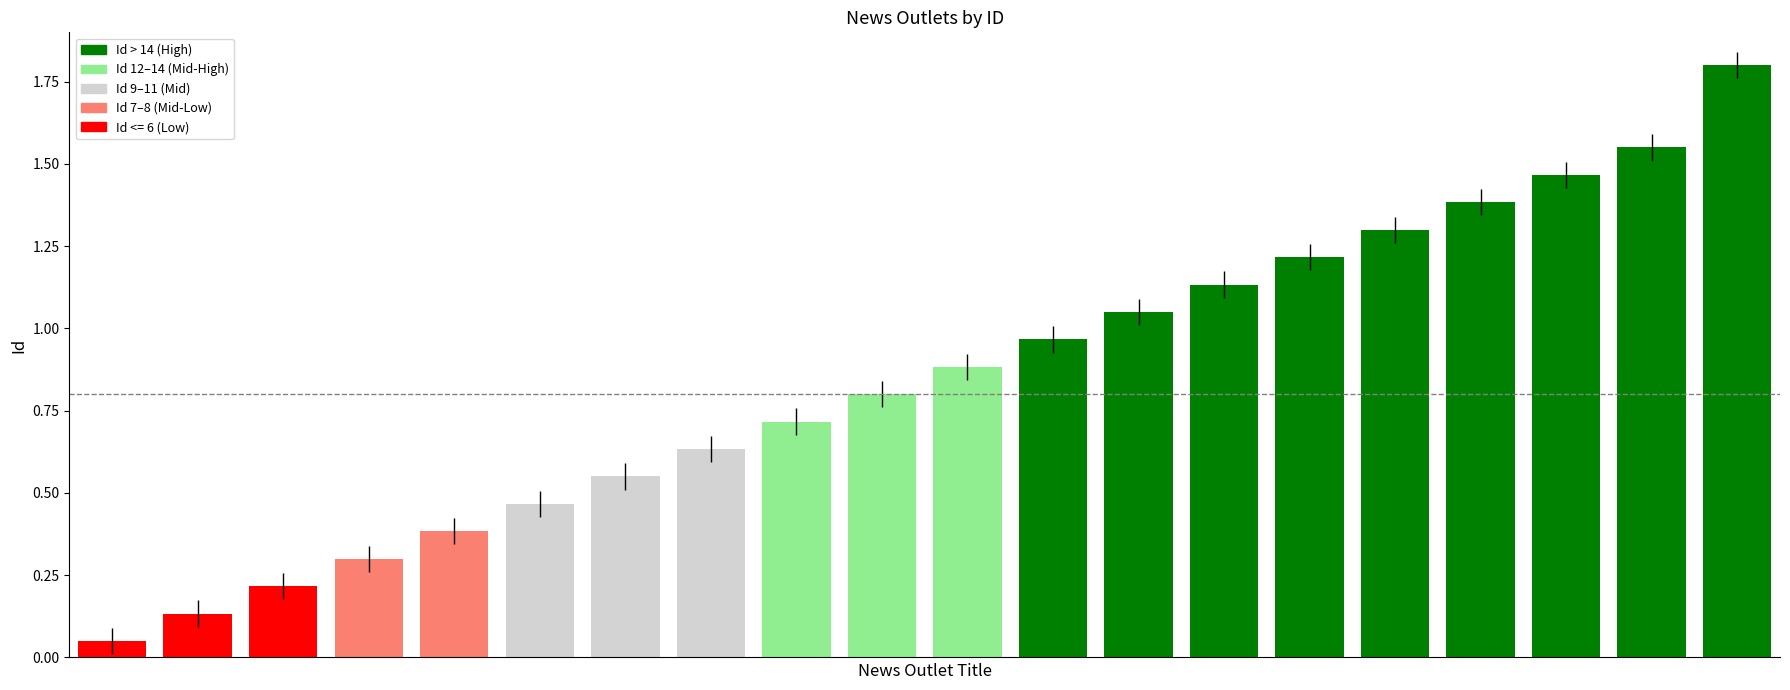

What is the greatest value displayed?

1.8